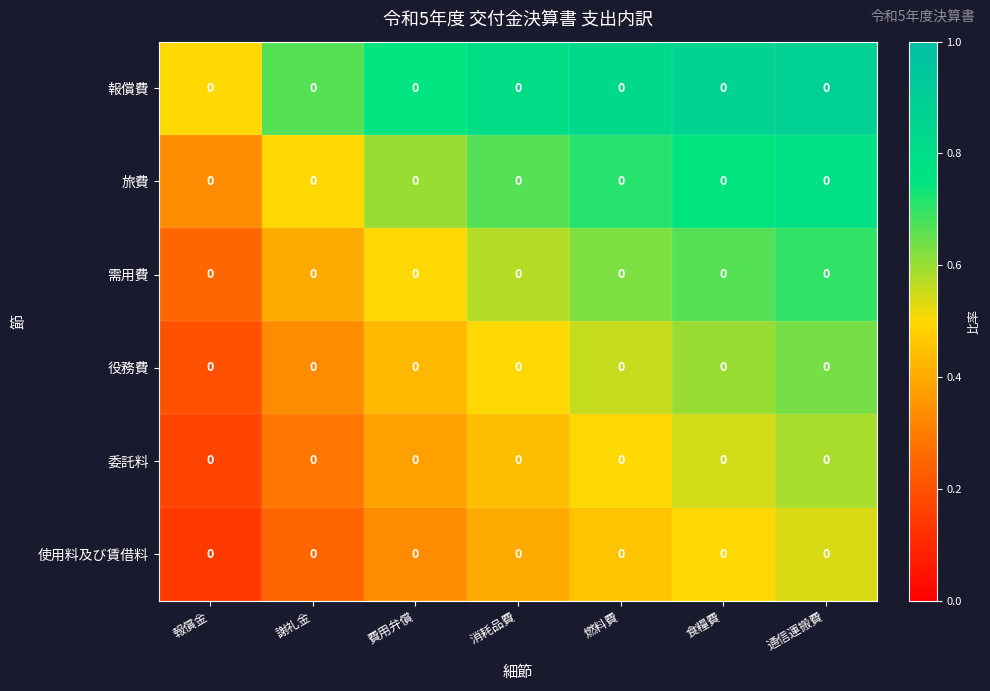

Reading right to left, list all the values displayed in this chart.

報償費: 通信運搬費=0.0	食糧費=0.0	燃料費=0.0	消耗品費=0.0	費用弁償=0.0	謝礼金=0.0	報償金=0.0
旅費: 通信運搬費=0.0	食糧費=0.0	燃料費=0.0	消耗品費=0.0	費用弁償=0.0	謝礼金=0.0	報償金=0.0
需用費: 通信運搬費=0.0	食糧費=0.0	燃料費=0.0	消耗品費=0.0	費用弁償=0.0	謝礼金=0.0	報償金=0.0
役務費: 通信運搬費=0.0	食糧費=0.0	燃料費=0.0	消耗品費=0.0	費用弁償=0.0	謝礼金=0.0	報償金=0.0
委託料: 通信運搬費=0.0	食糧費=0.0	燃料費=0.0	消耗品費=0.0	費用弁償=0.0	謝礼金=0.0	報償金=0.0
使用料及び賃借料: 通信運搬費=0.0	食糧費=0.0	燃料費=0.0	消耗品費=0.0	費用弁償=0.0	謝礼金=0.0	報償金=0.0